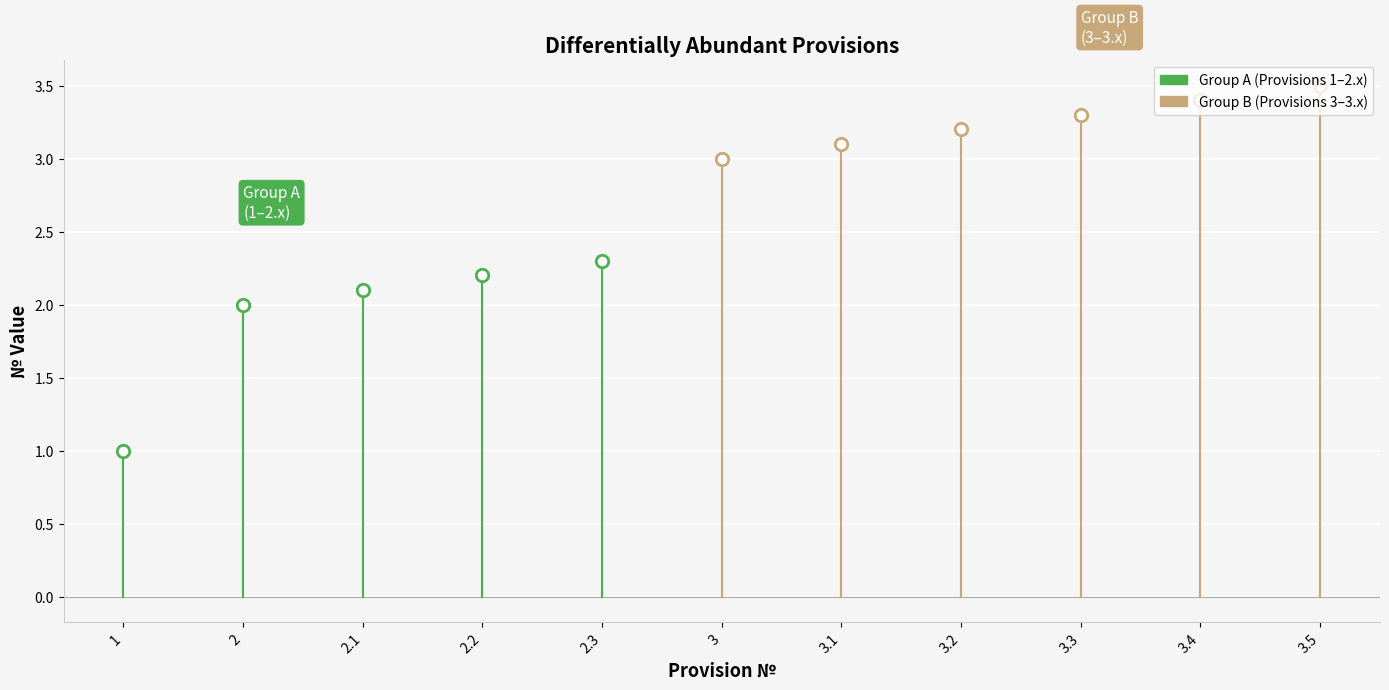

Approximately how many times larger is the value at 2.2 compared to 3?

0.7